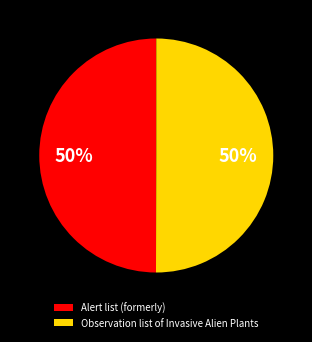

Is the sum of Alert list (formerly) and Observation list of Invasive Alien Plants greater than half?

Yes